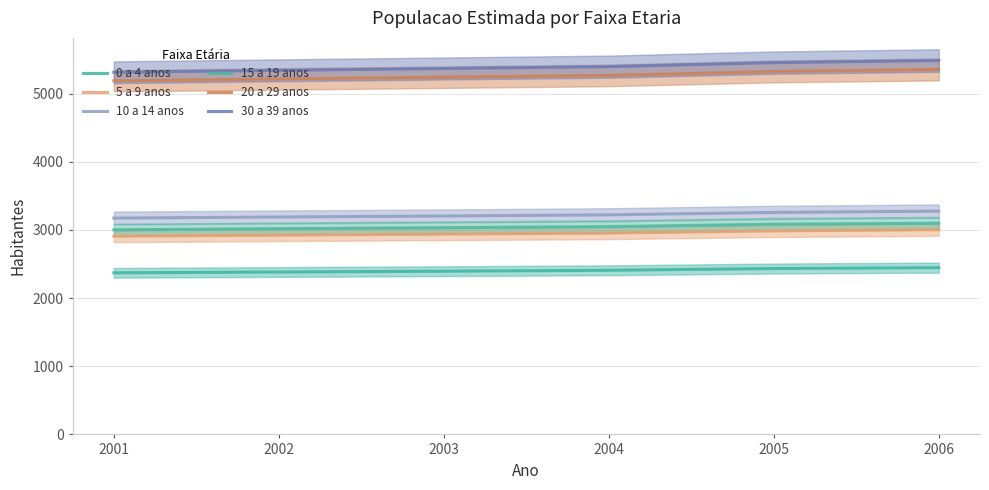

True or false: 10 a 14 anos has more than 2 interior local peaks.

False